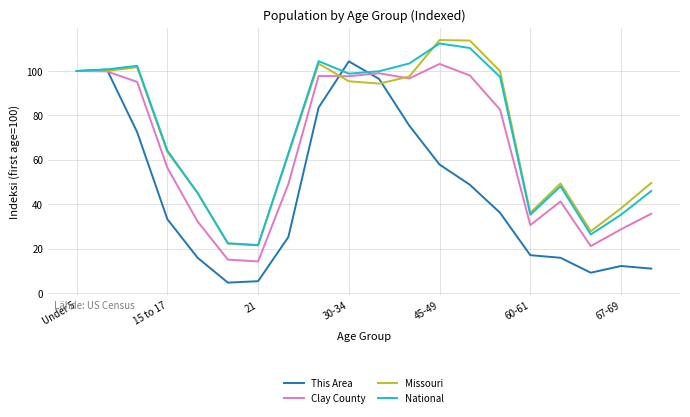

What is the difference between the maximum and second lowest values in the This Area series?

99.1